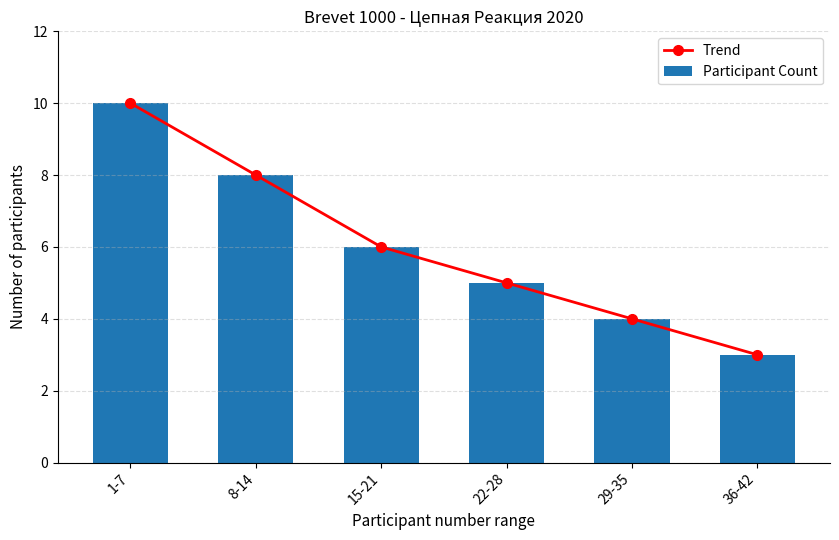

What is the label of the 5th bar from the right?

8-14